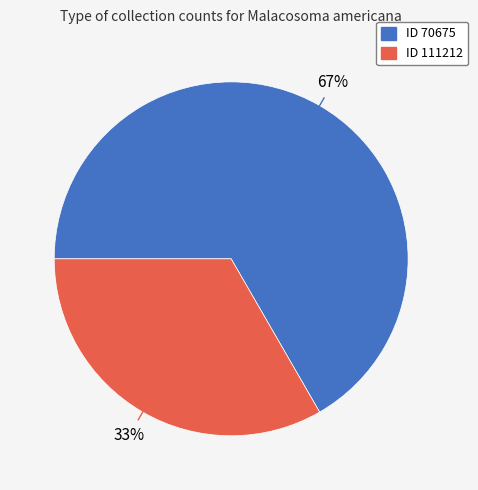

To the nearest percent, what is the average slice percentage?

50%